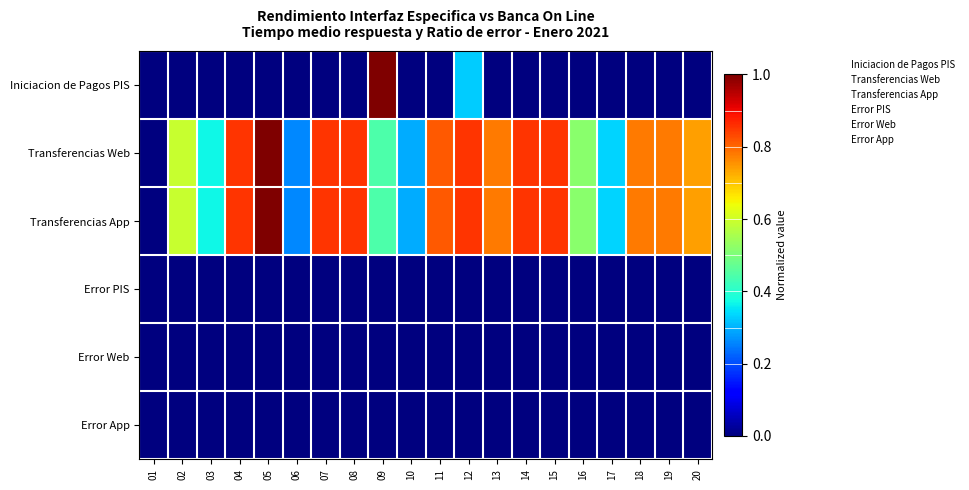

What is the greatest value displayed?

1.0